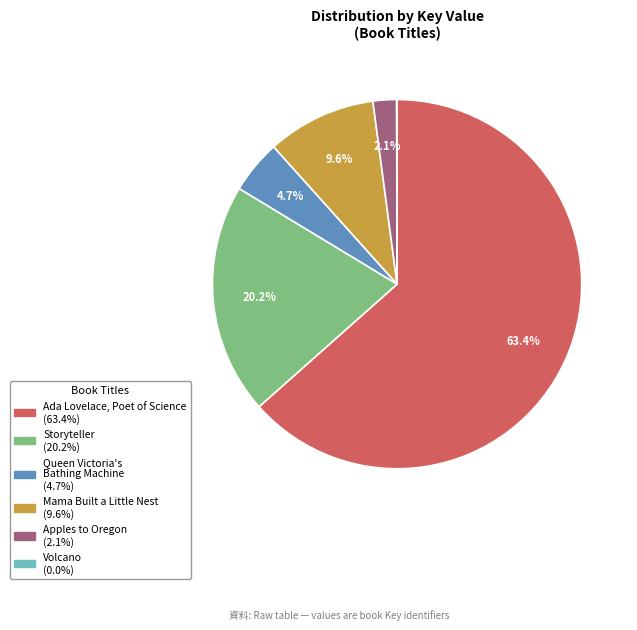

What is the majority slice?

Ada Lovelace, Poet of Science